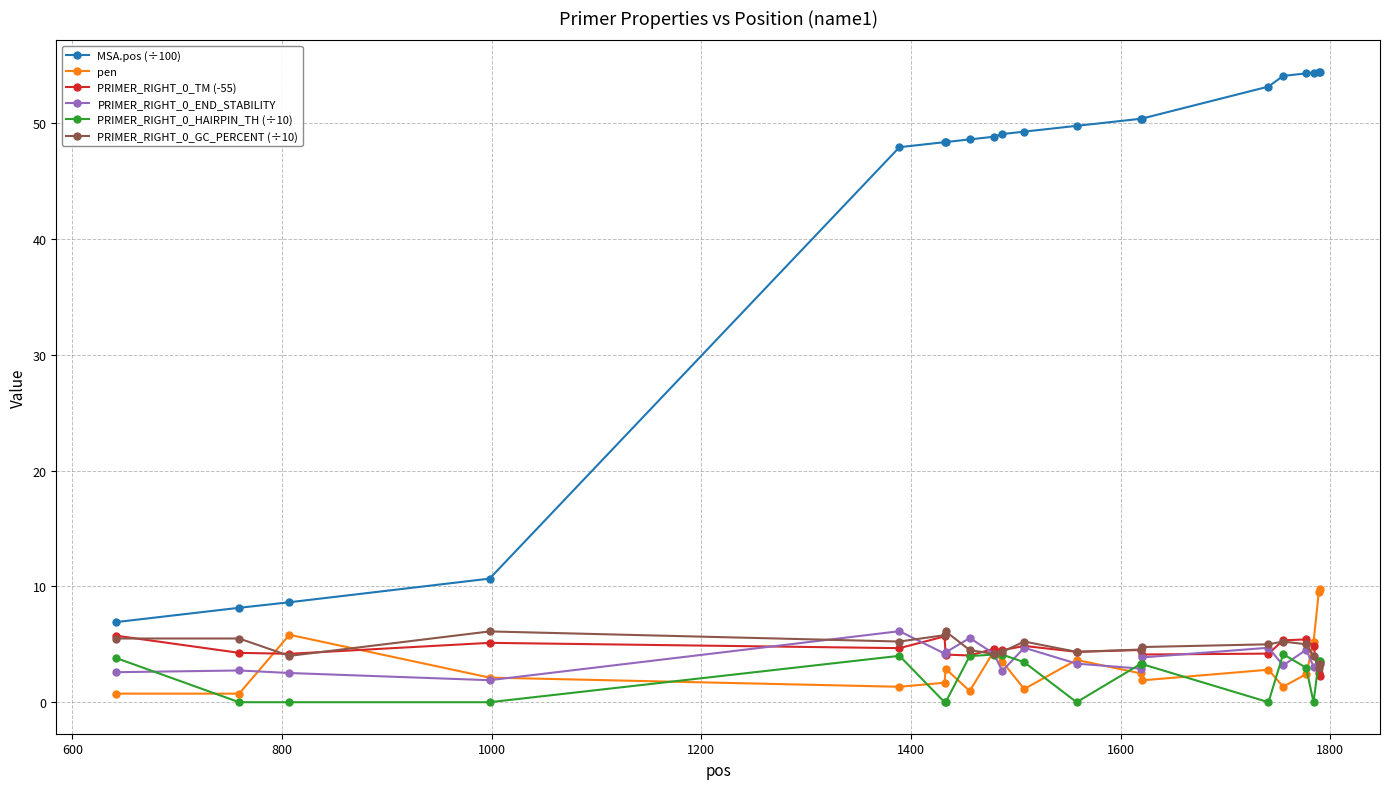

True or false: MSA.pos (÷100) and PRIMER_RIGHT_0_HAIRPIN_TH (÷10) cross at least once.

False